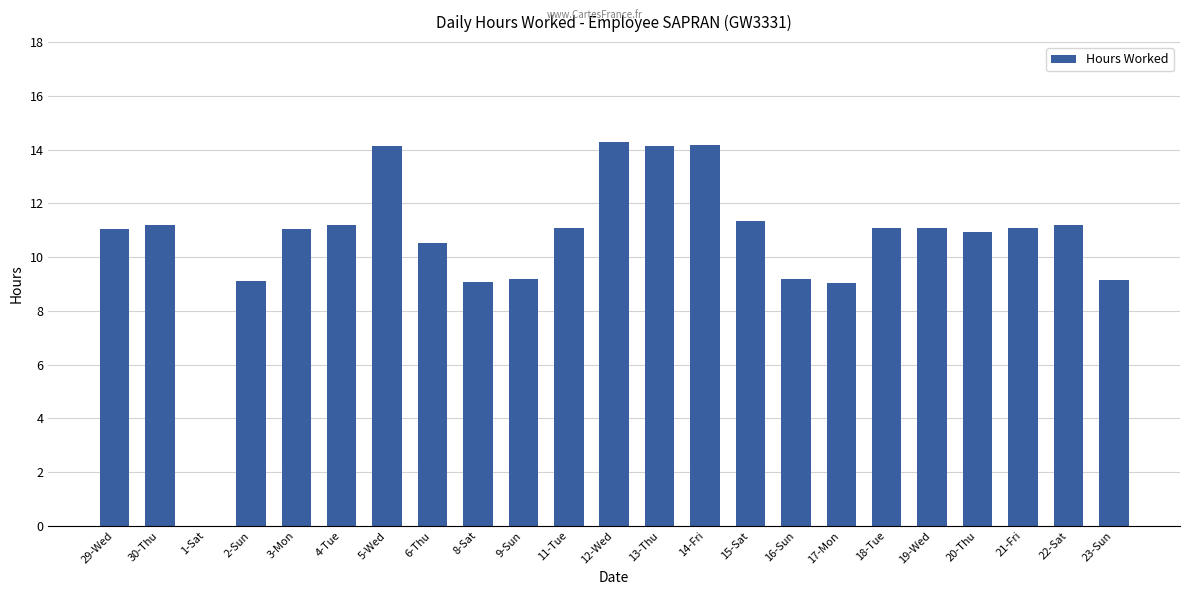

What is the greatest value displayed?

14.3